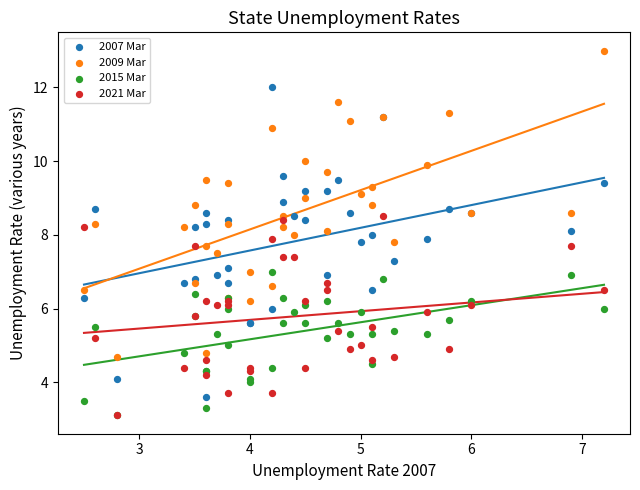

Which series reaches the maximum Y coordinate?

2009 Mar